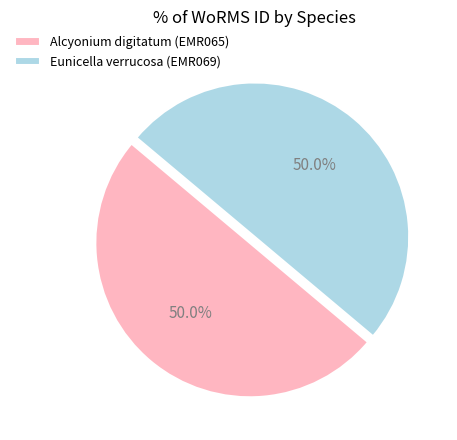

What portion of the pie excludes Alcyonium digitatum (EMR065)?

50.0%